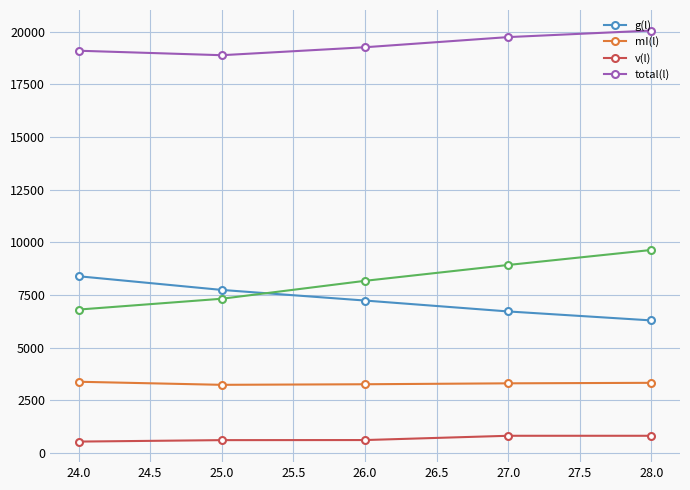

True or false: g(l) and total(l) cross at least once.

False